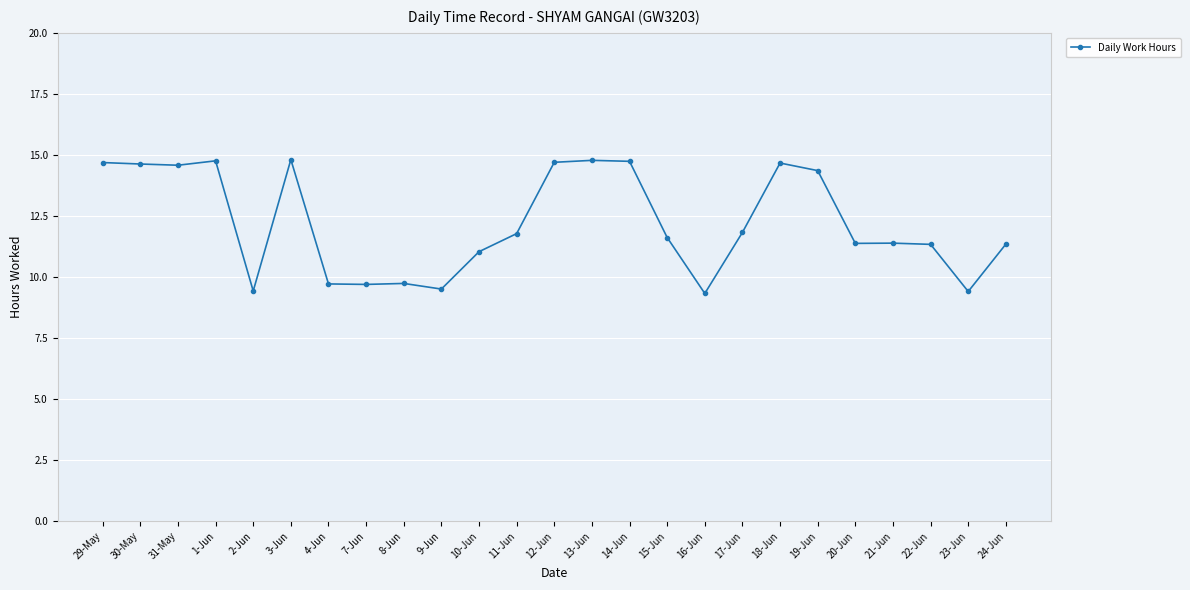

What is the approximate value at 11-Jun?

11.8